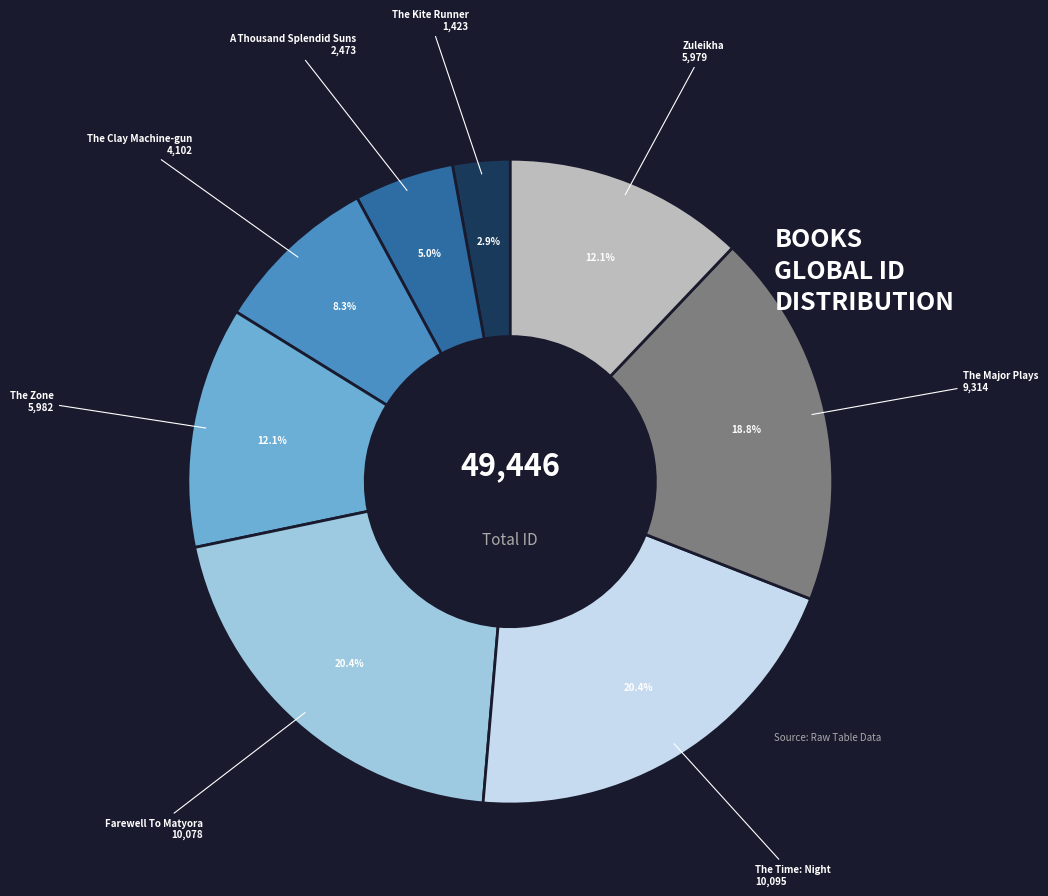

To the nearest percent, what percentage of the pie is The Zone?

12%